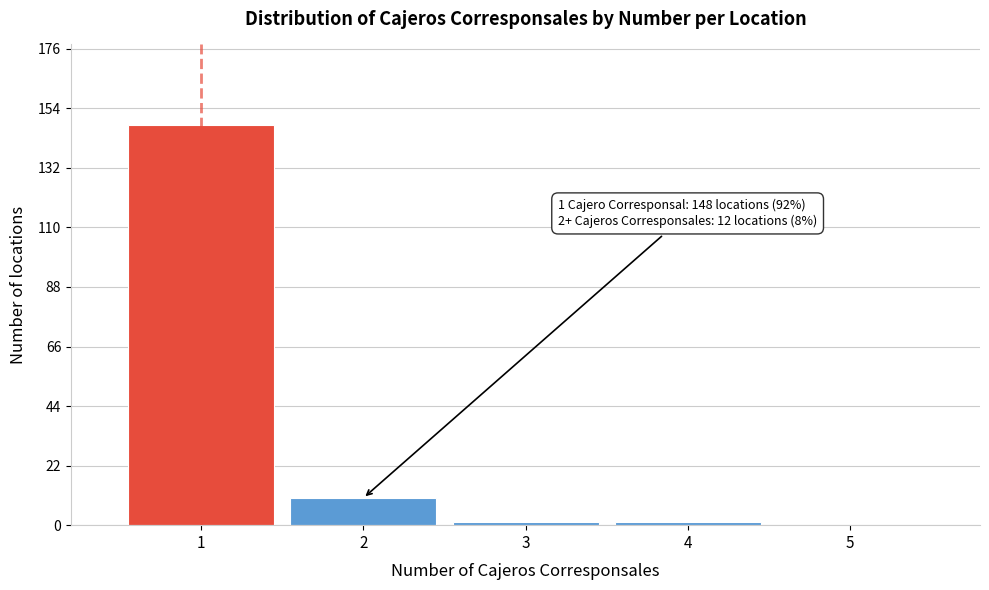

Reading left to right, extract all data points from this chart.

1=148	2=10	3=1	4=1	5=0